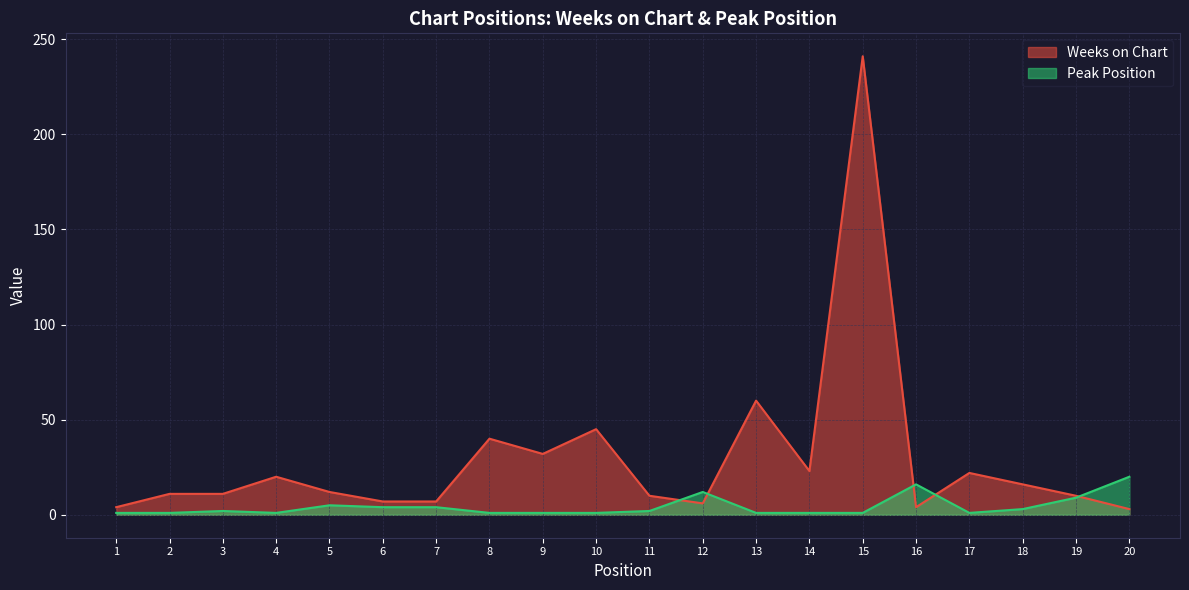

What is the sum of the Peak Position values at 6 and 16?

20